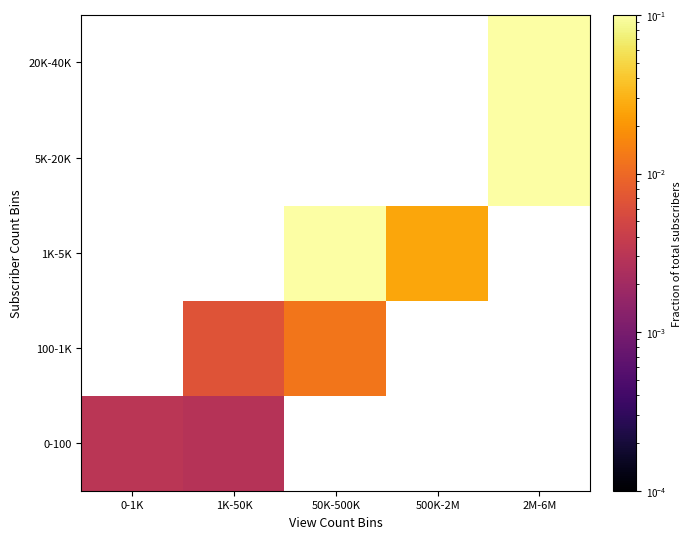

At which category does the chart reach its peak across all series?

2M-6M